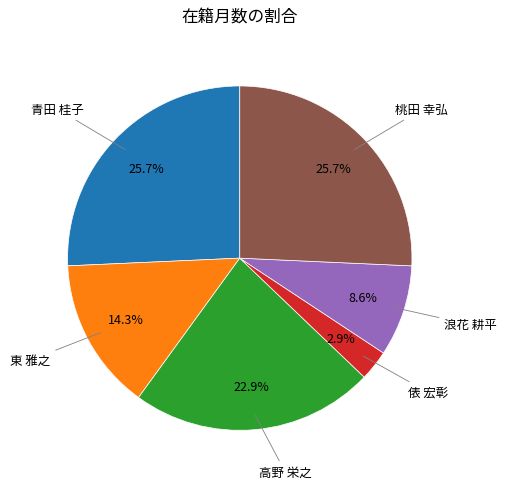

Is there a majority slice in this chart?

No